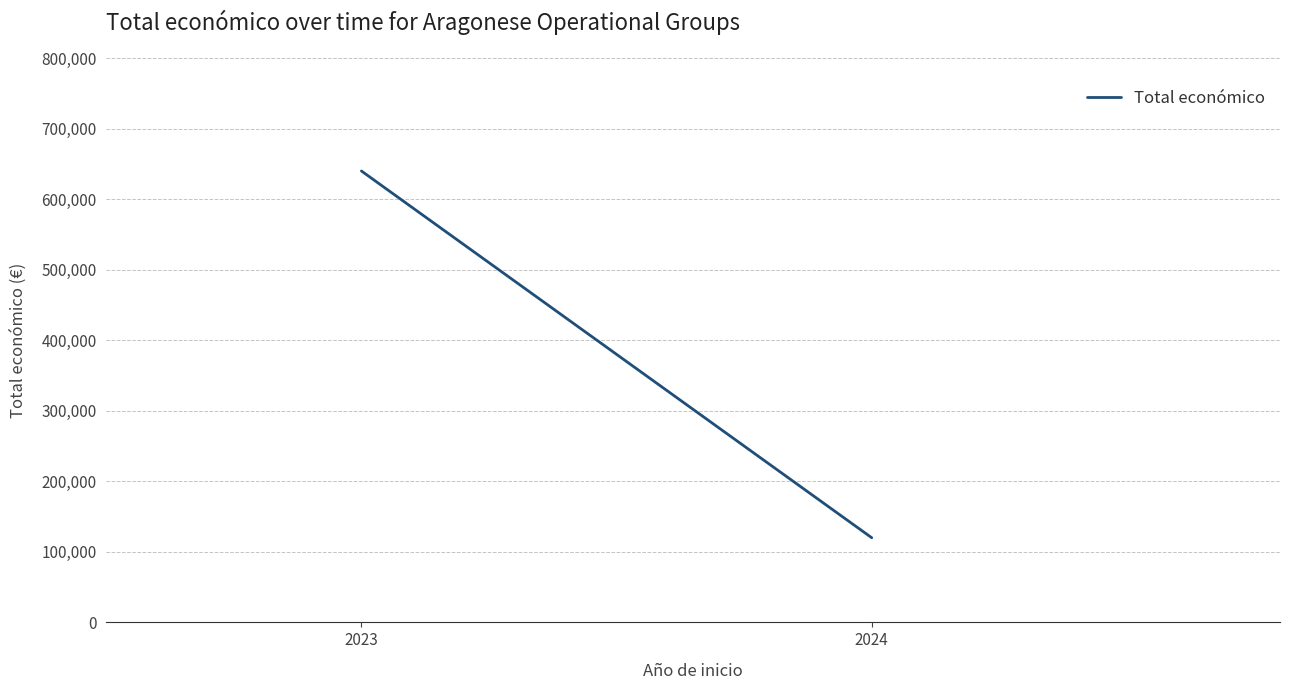

Count the number of data series in this chart.

1